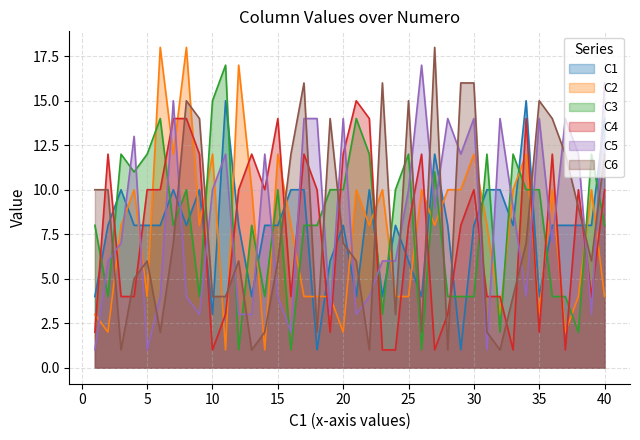

What is the difference between the maximum and minimum values in the C3 series?

16